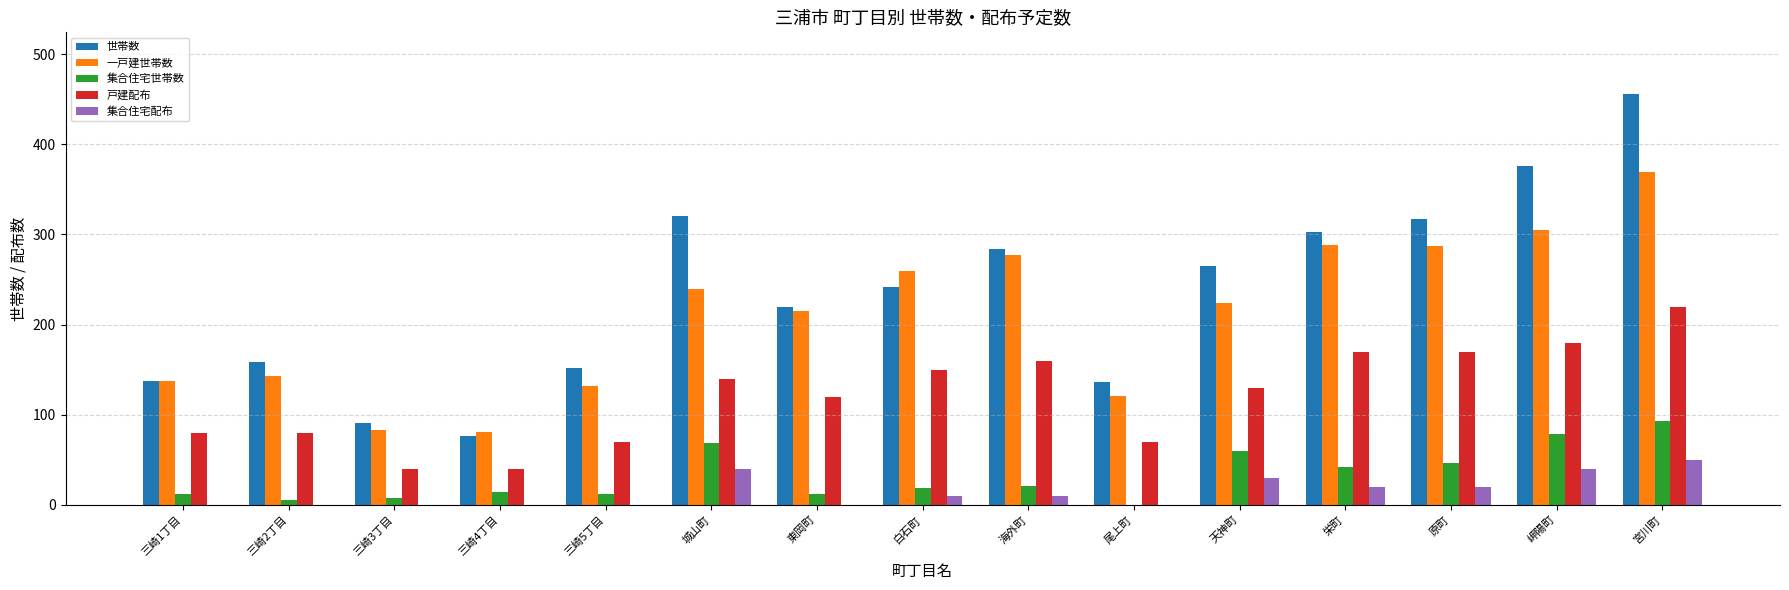

How many data points does each series have?

15